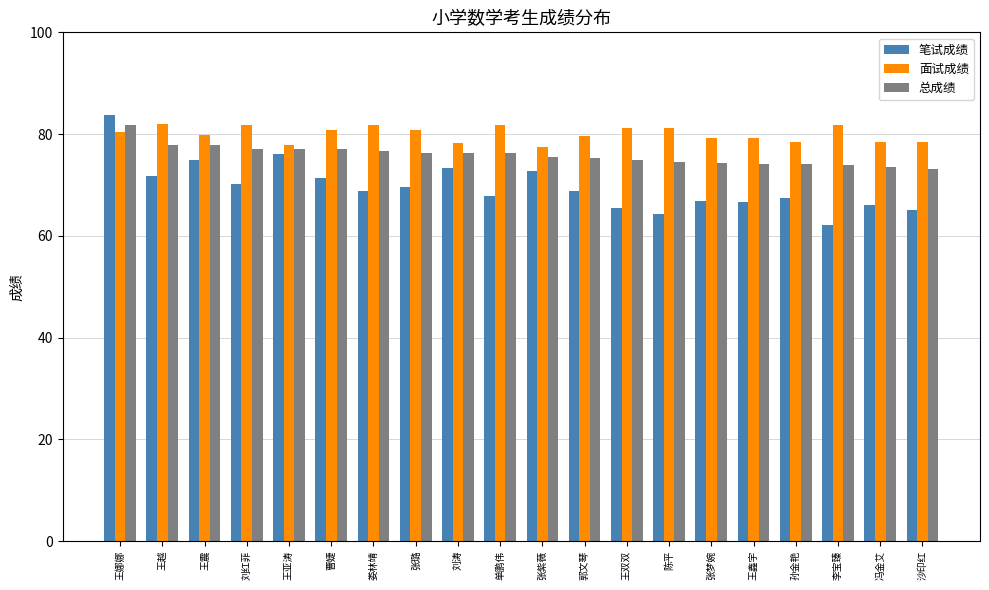

Is the value of 总成绩 at 刘涛 greater than the value of 面试成绩 at 张璐?

No